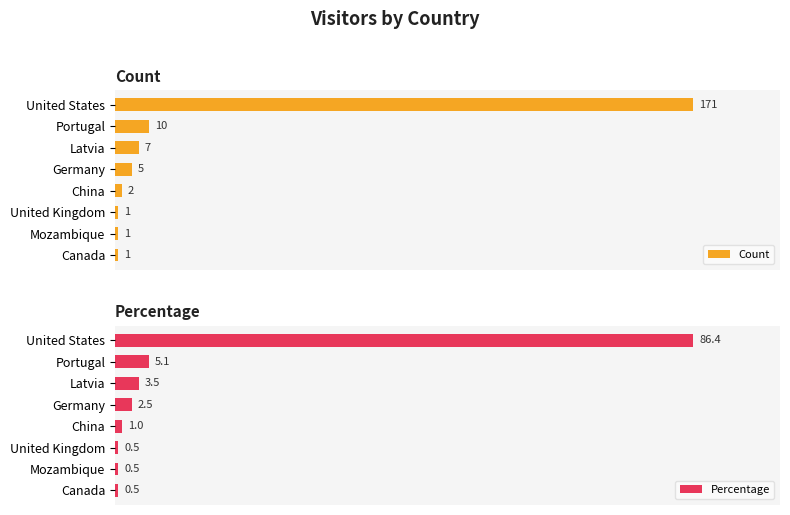

What is the smallest value displayed?

0.5